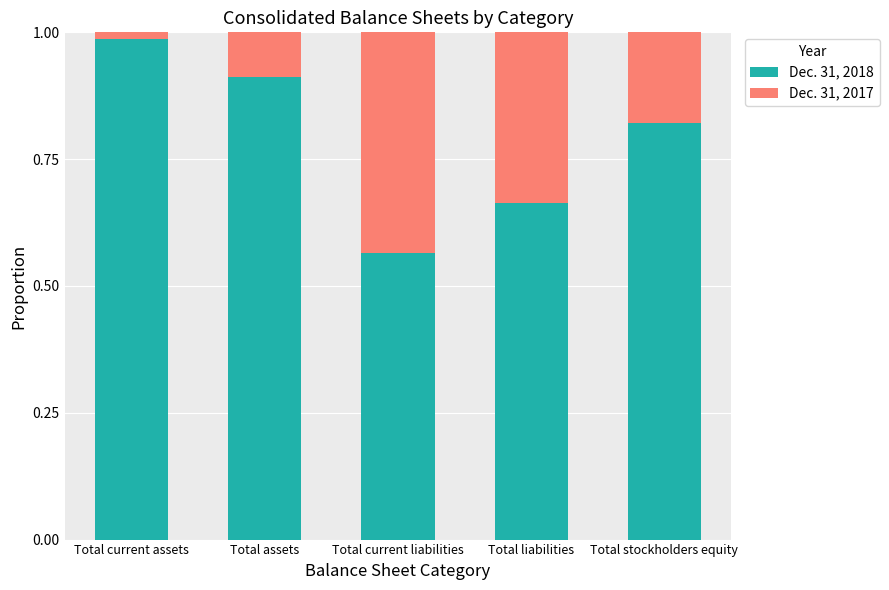

What are all the series names shown in the legend?

Dec. 31, 2018, Dec. 31, 2017